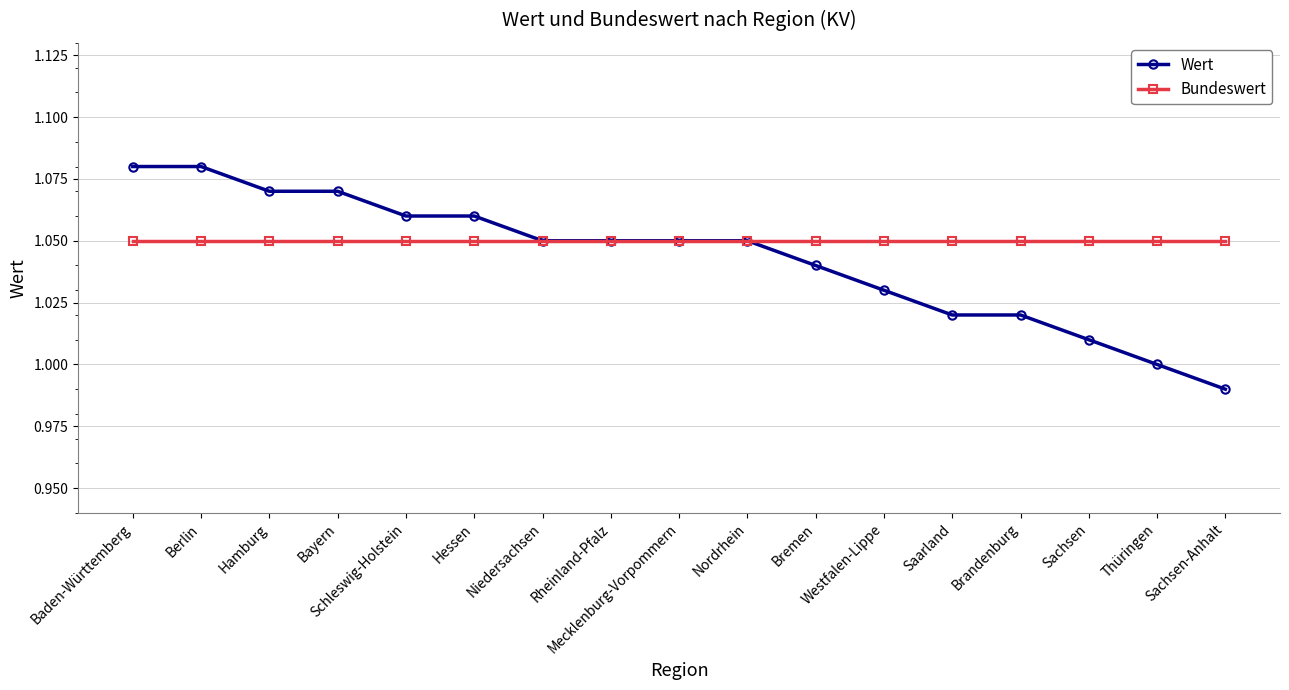

What is the label of the 14th point from the right?

Bayern